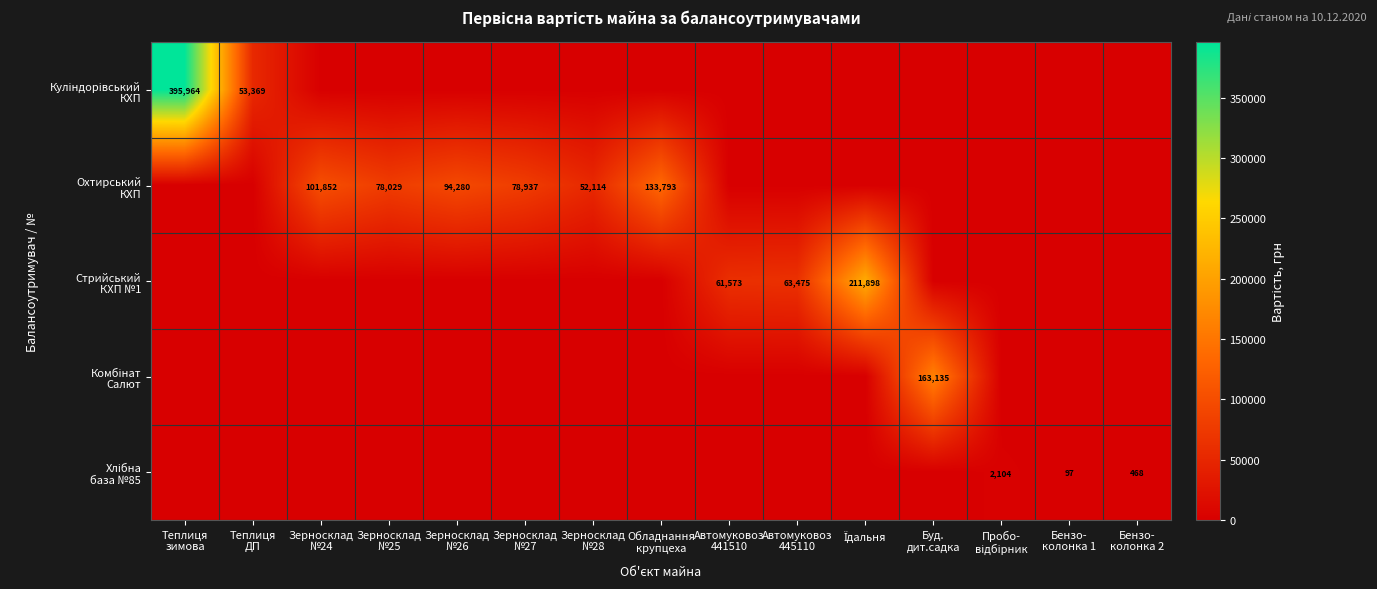

Is it true that Охтирський КХП equals -85342.3 at Буд. дит.садка?

False